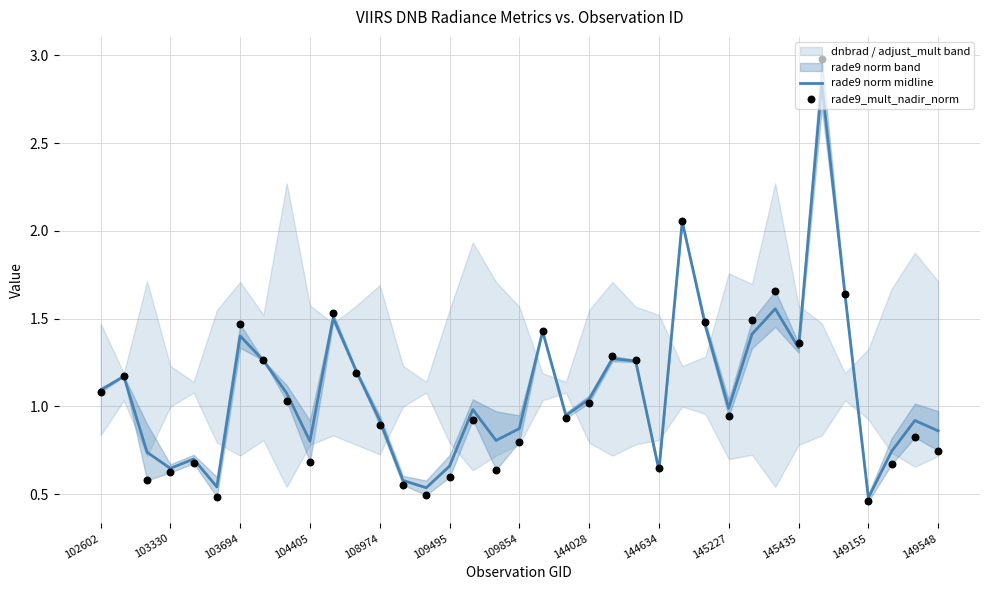

What is the total value across all series at 17?

1.4